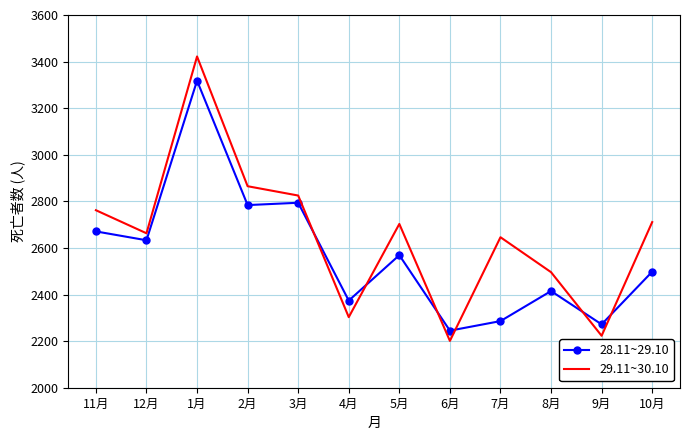

What are all the series names shown in the legend?

28.11~29.10, 29.11~30.10